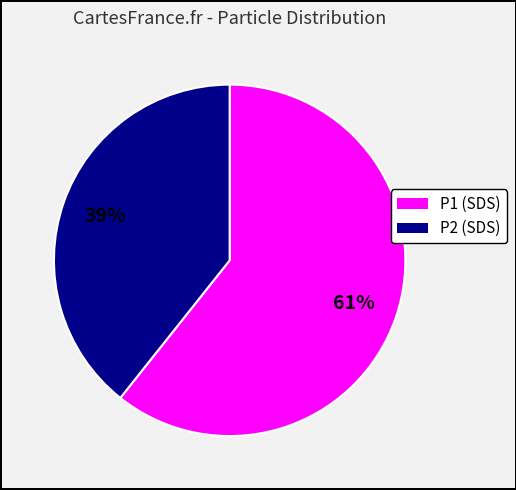

What is the ratio of the value at P2 (SDS) to the value at P1 (SDS)?

0.6